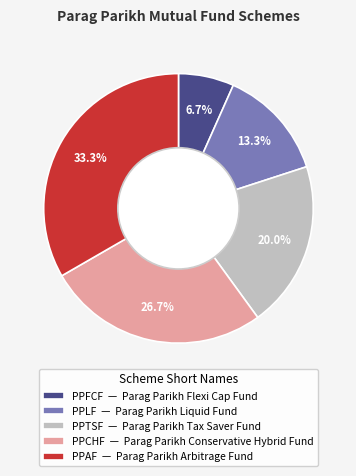

Does any single category account for the majority?

No